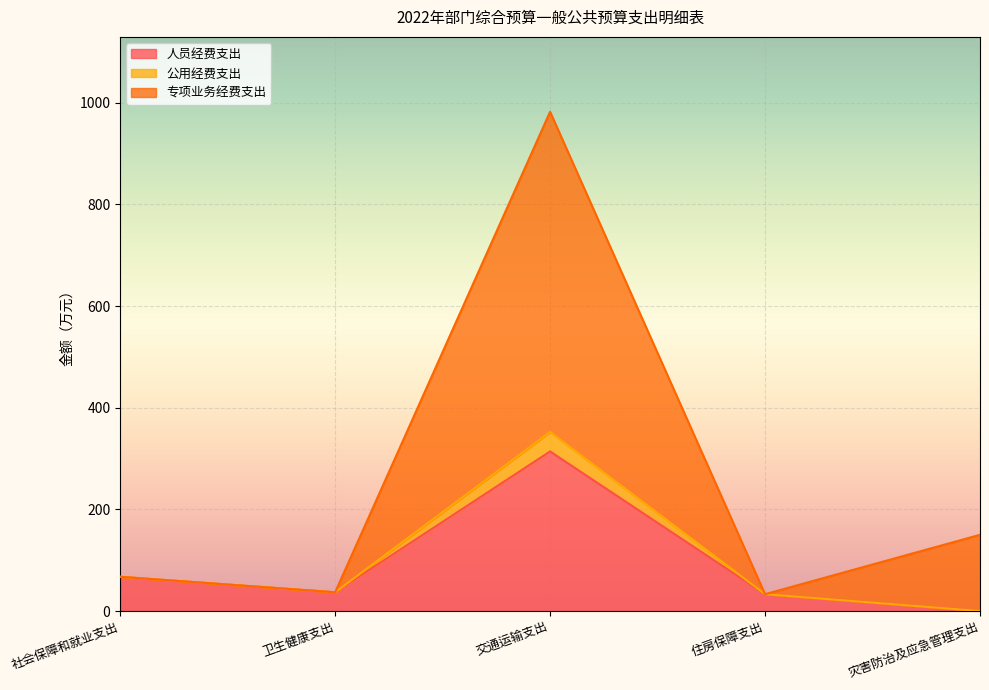

Where is the first local minimum for 公用经费支出?

卫生健康支出